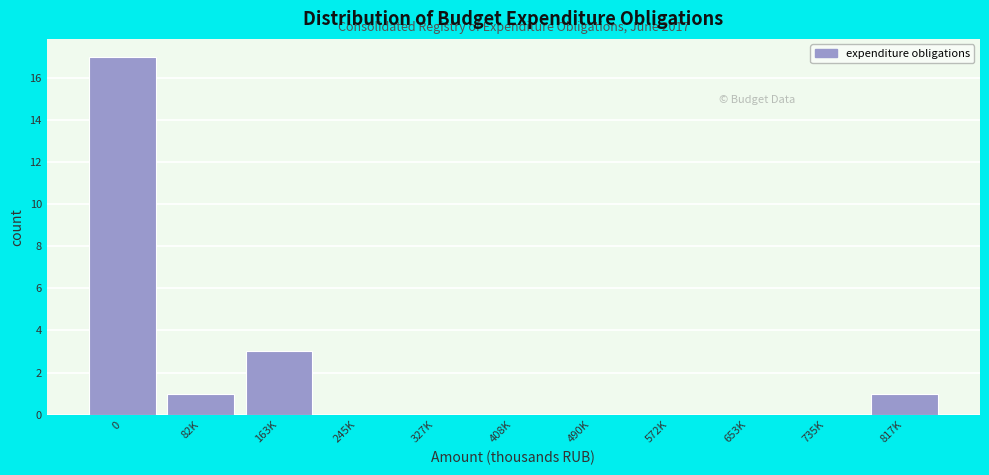

Reading left to right, what are all the values shown in this chart?

0=17	82K=1	163K=3	245K=0	327K=0	408K=0	490K=0	572K=0	653K=0	735K=0	817K=1